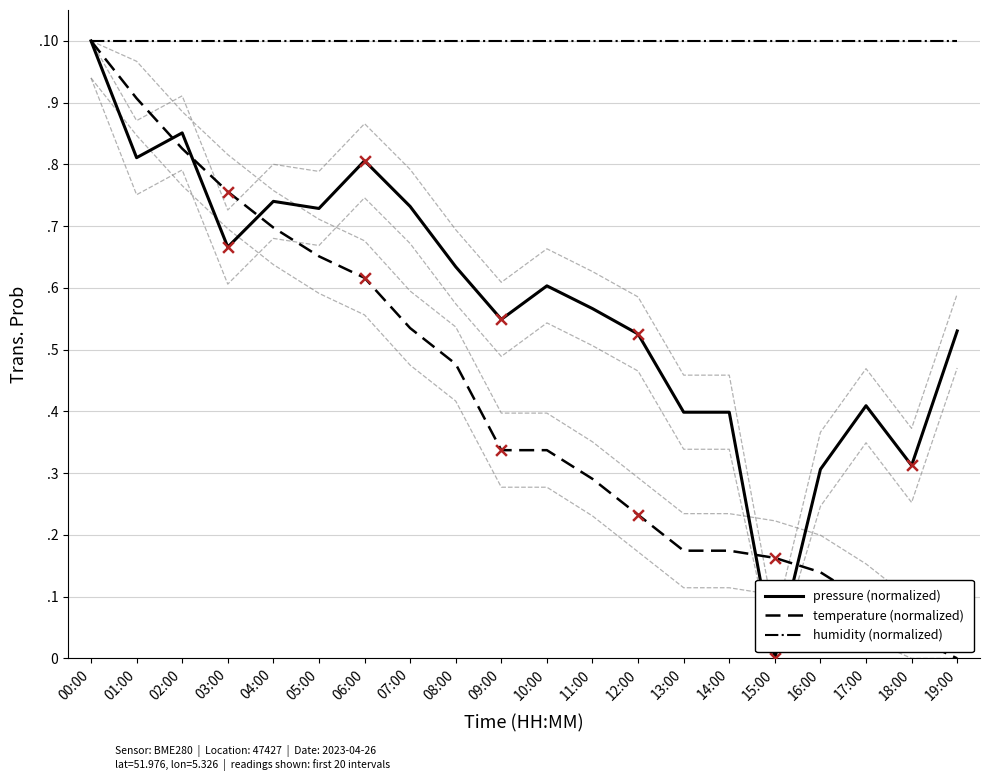

What is the total value across all series at 09:00?

1.9